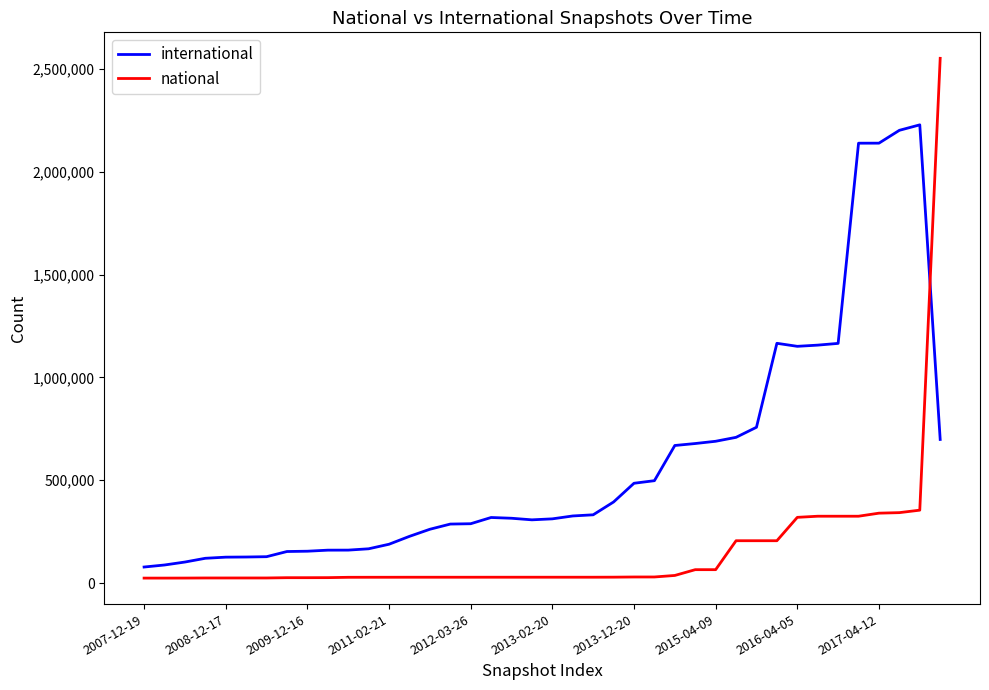

Which series ends up on top after the final intersection of national and international?

national